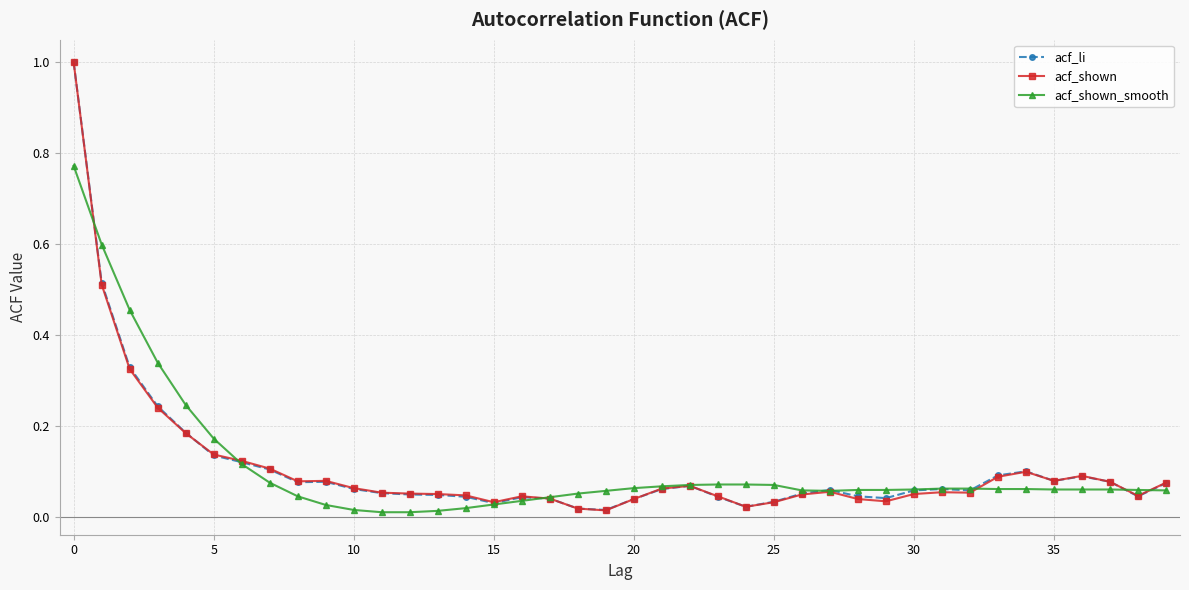

True or false: acf_shown has more than 0 points higher than both neighbors.

True